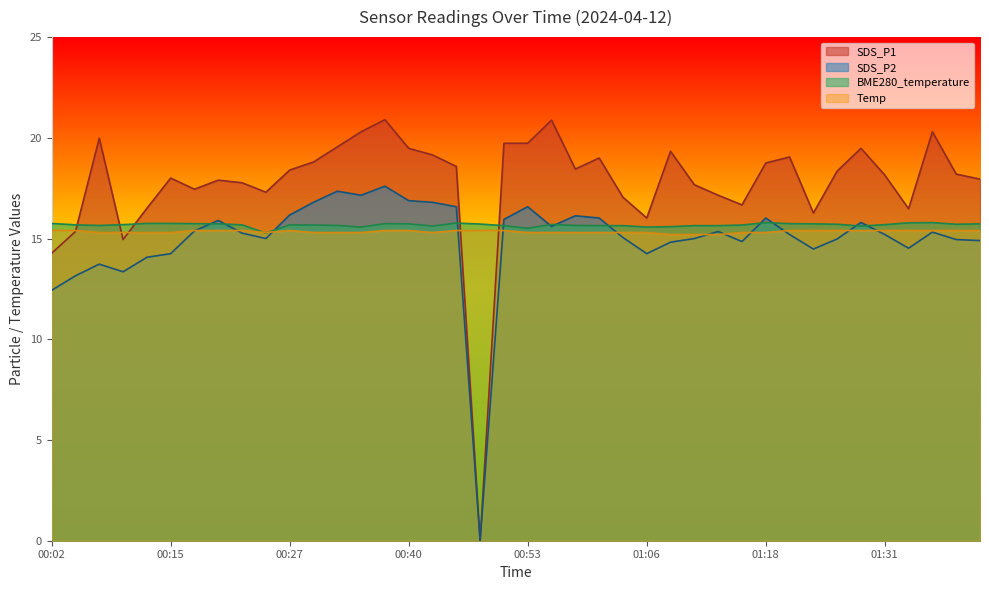

Between which two adjacent categories do BME280_temperature and Temp first intersect?

00:22 and 00:25